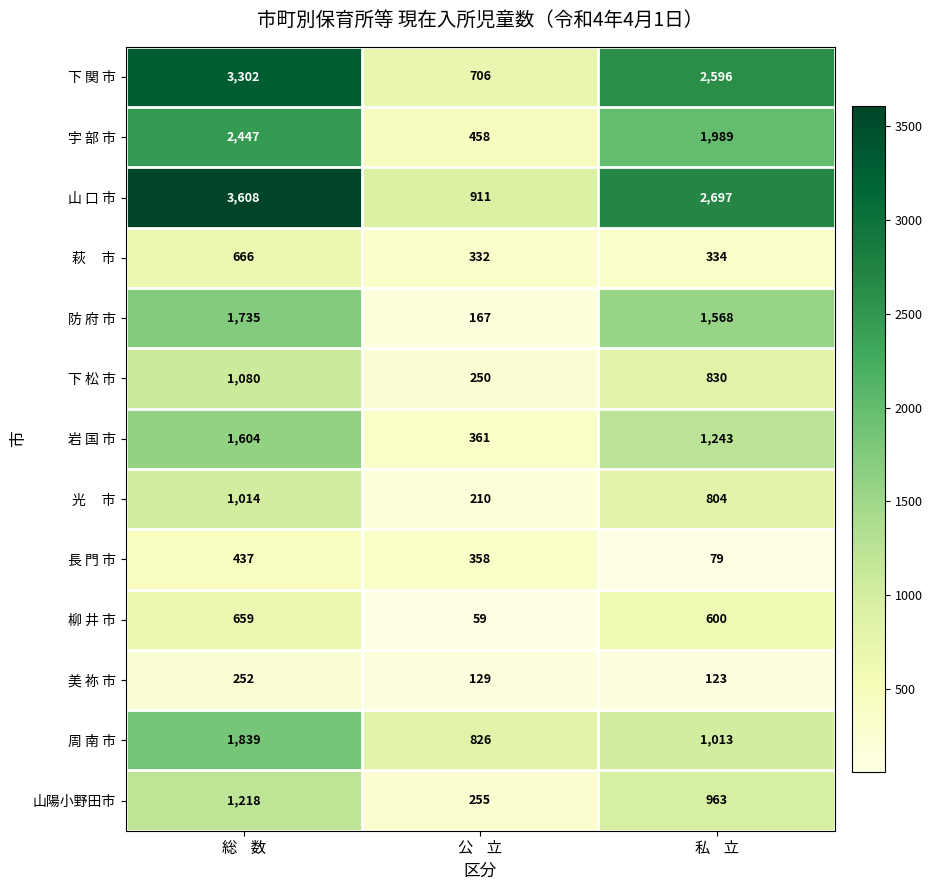

Between 総    数 and 公    立, which series saw the biggest shift?

山 口 市